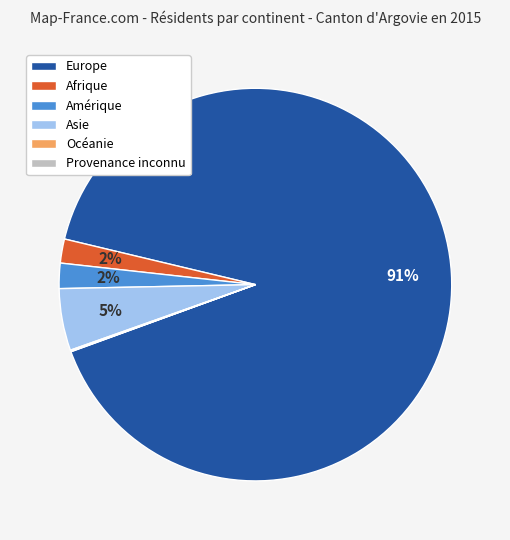

The Amérique slice represents 11% of the pie. True or false?

False